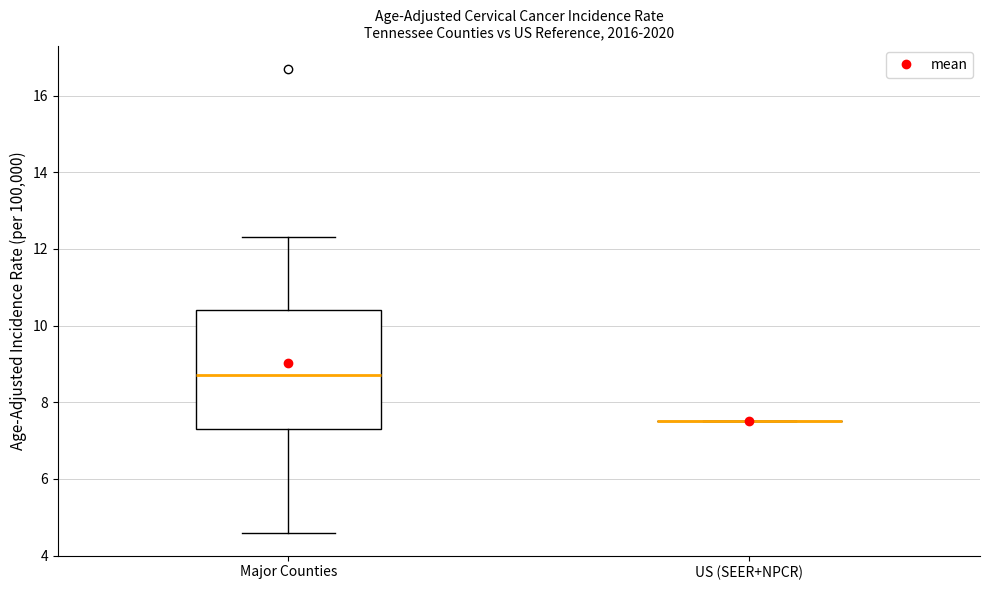

Comparing the boxes themselves (not the whiskers), which one is the tallest?

Major Counties